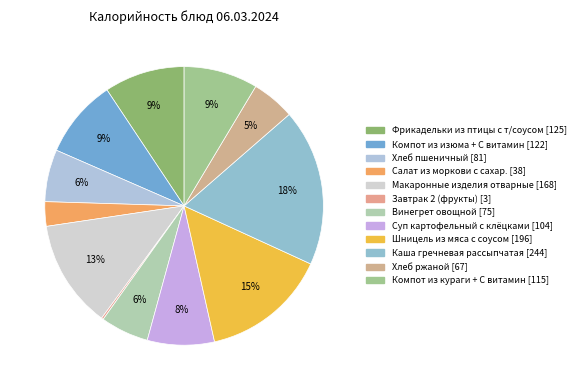

Is it true that Хлеб пшеничный is 11% of the pie?

False